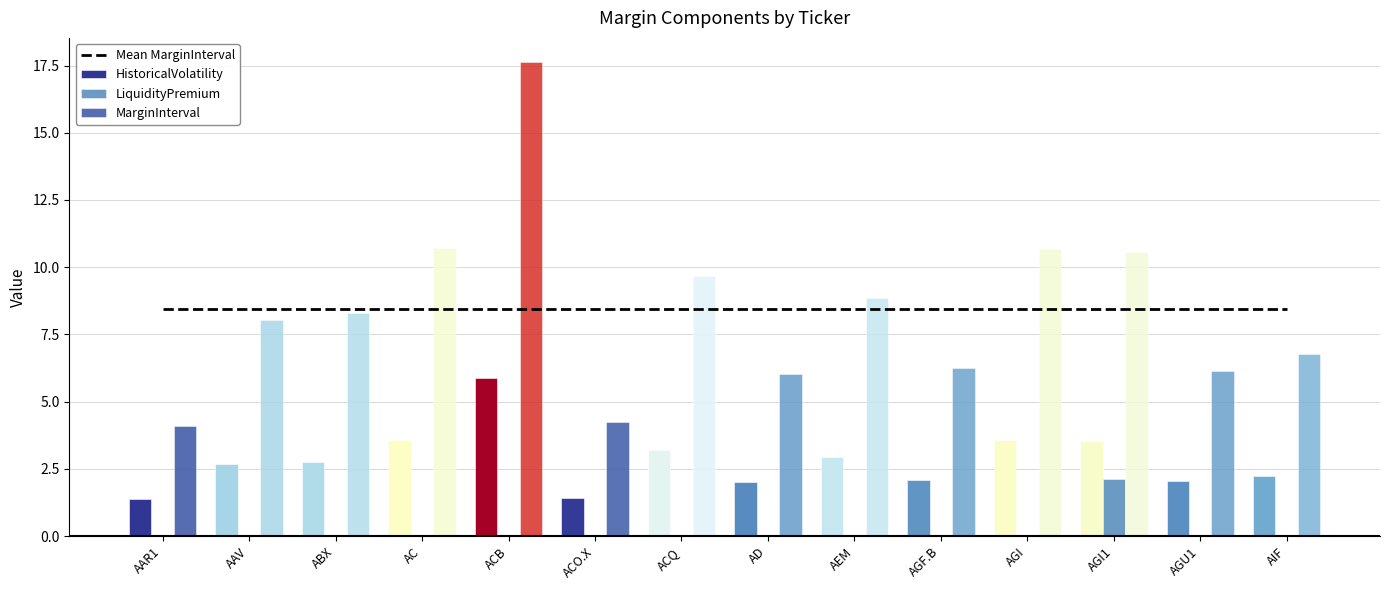

The MarginInterval series shows 8.0 at AAV. True or false?

True